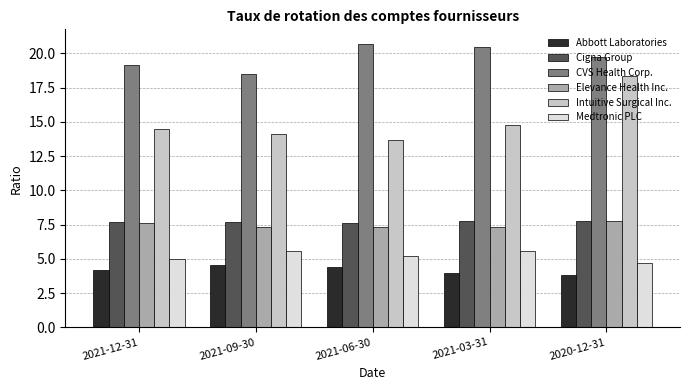

What are all the series names shown in the legend?

Abbott Laboratories, Cigna Group, CVS Health Corp., Elevance Health Inc., Intuitive Surgical Inc., Medtronic PLC